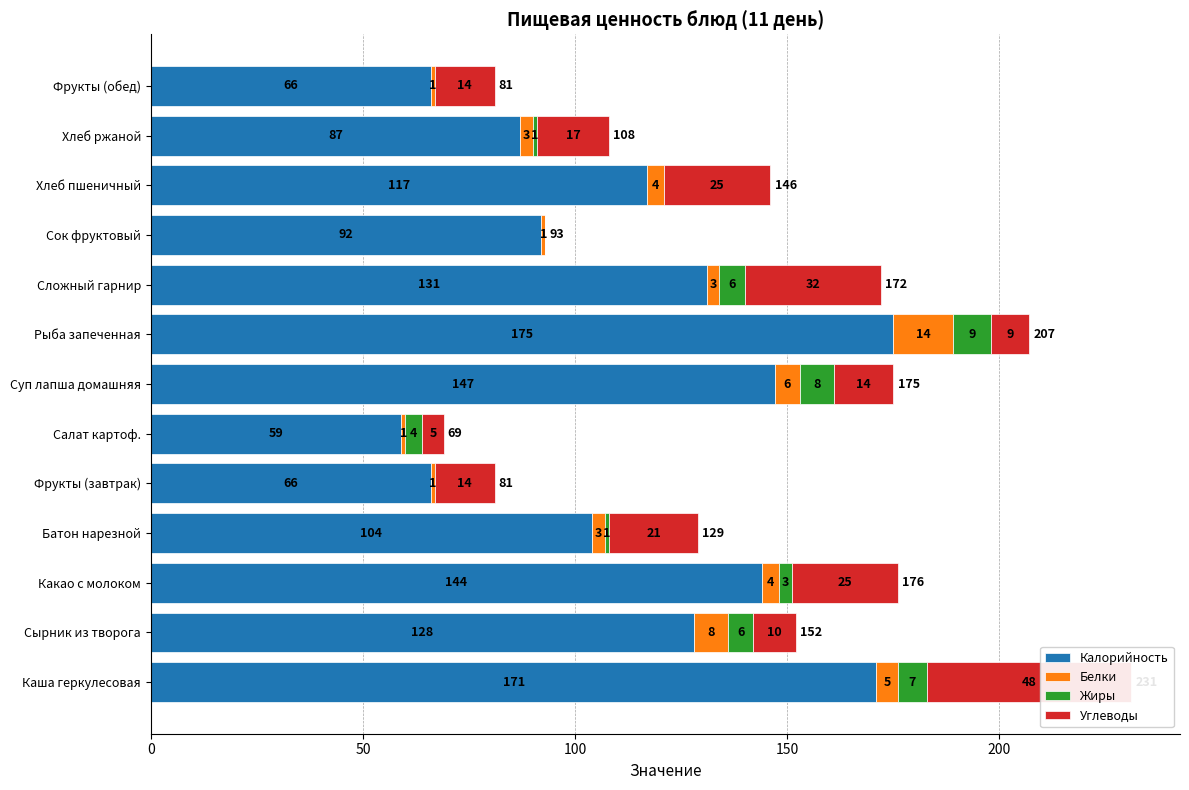

Is the value of Углеводы at Фрукты (завтрак) greater than the value of Калорийность at Хлеб ржаной?

No